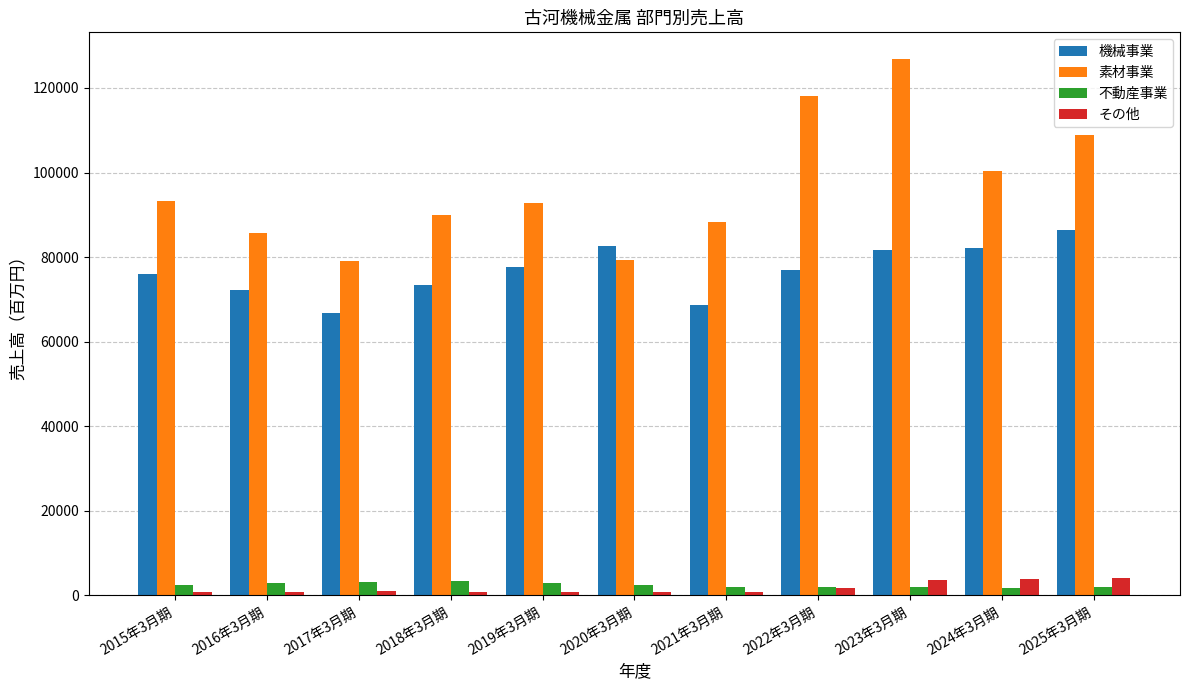

Which series has the widest spread of values?

素材事業